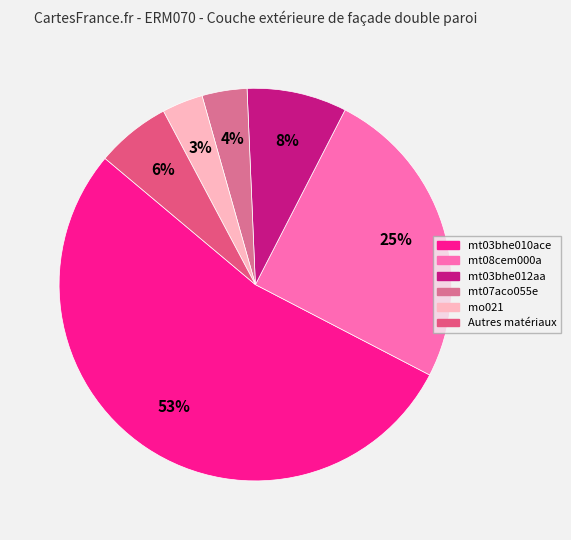

Count the number of slices in the pie.

6